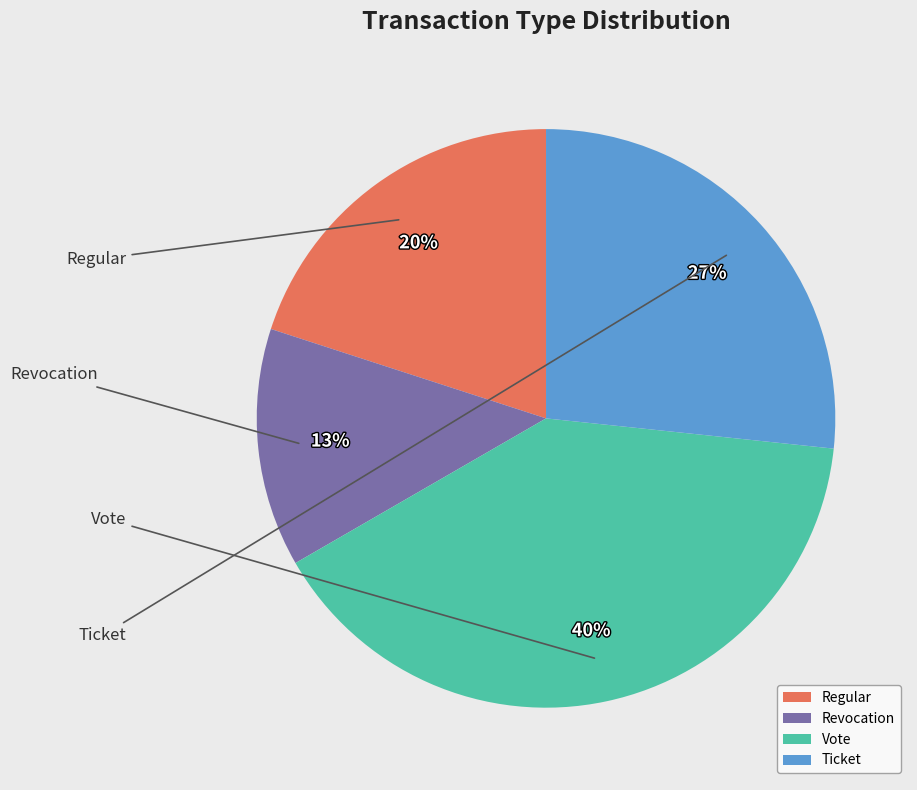

Count the number of slices in the pie.

4